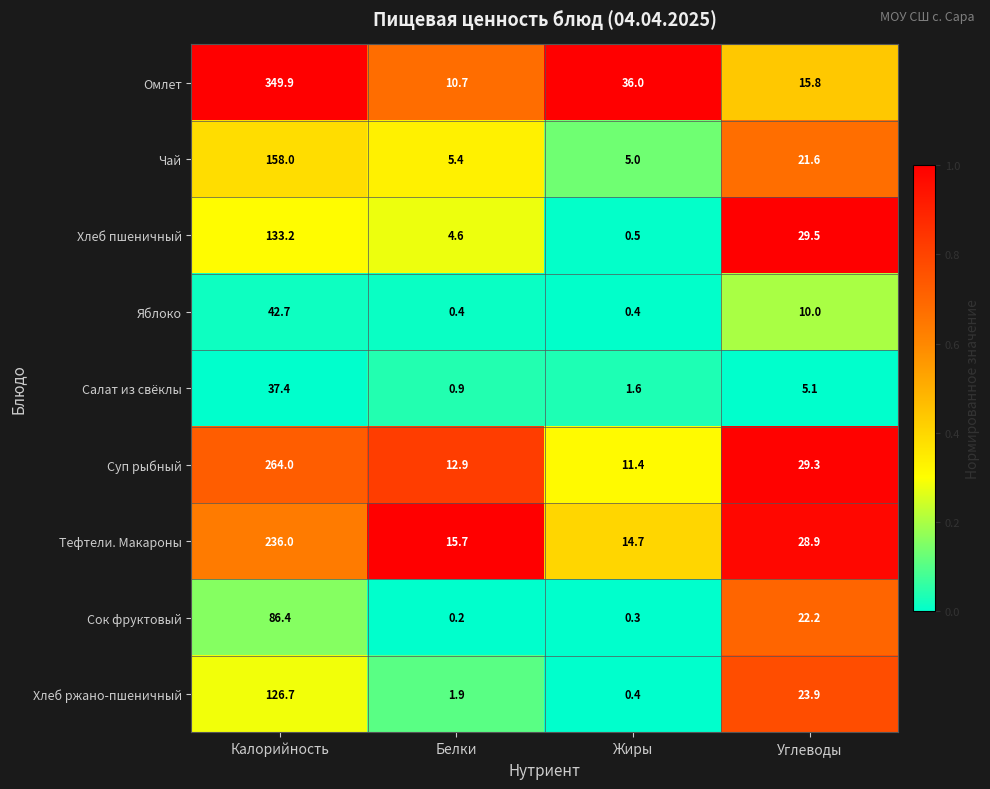

What is the sum of all Омлет values?

412.4